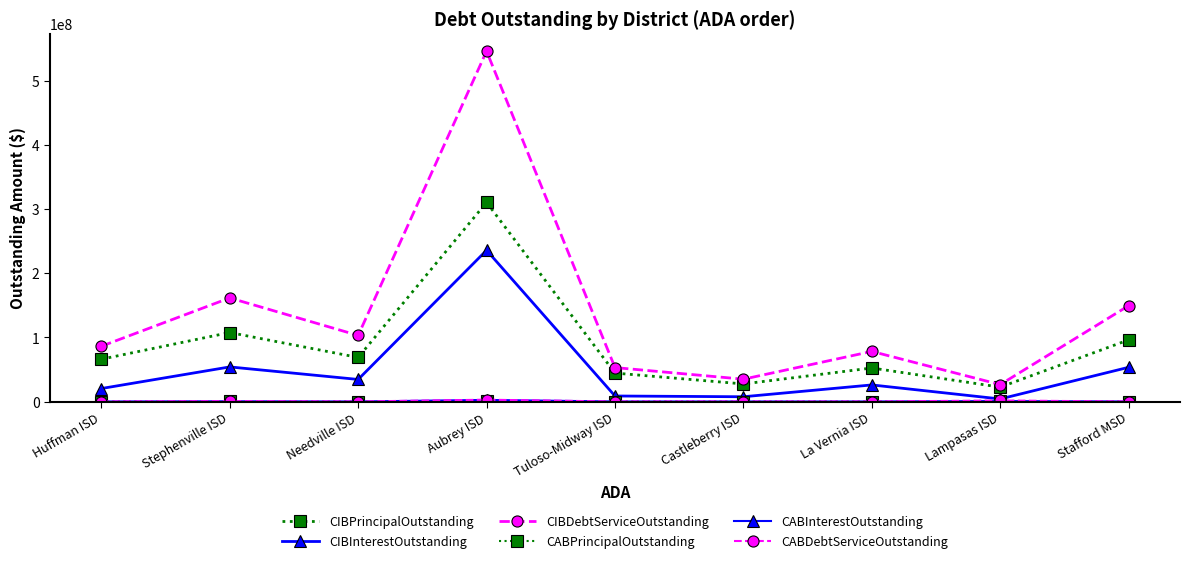

The value of CABDebtServiceOutstanding at Aubrey ISD is 4281060.3. True or false?

False